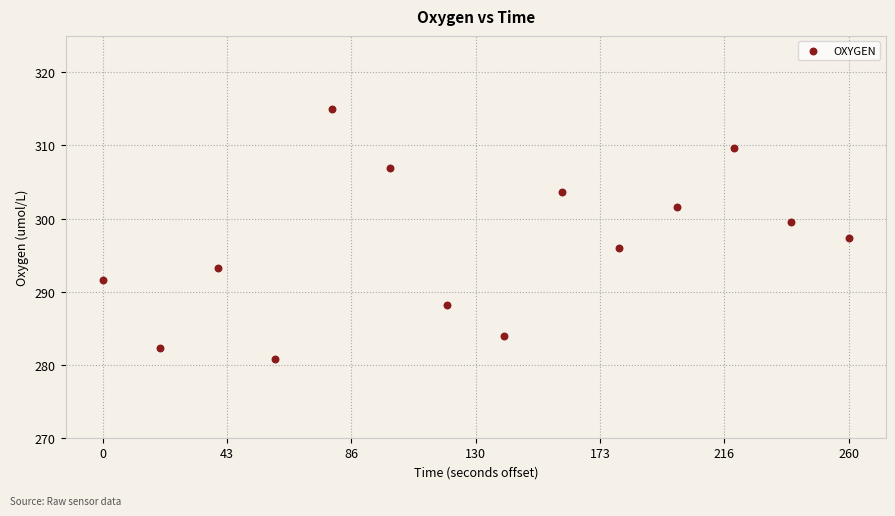

What is the range of Y values (max minus min)?

34.3